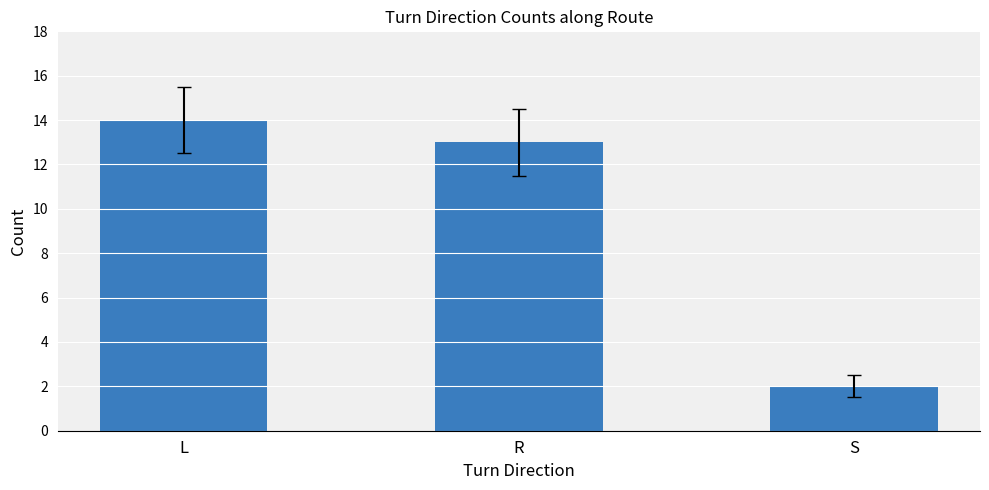

How many bars are there in total?

3